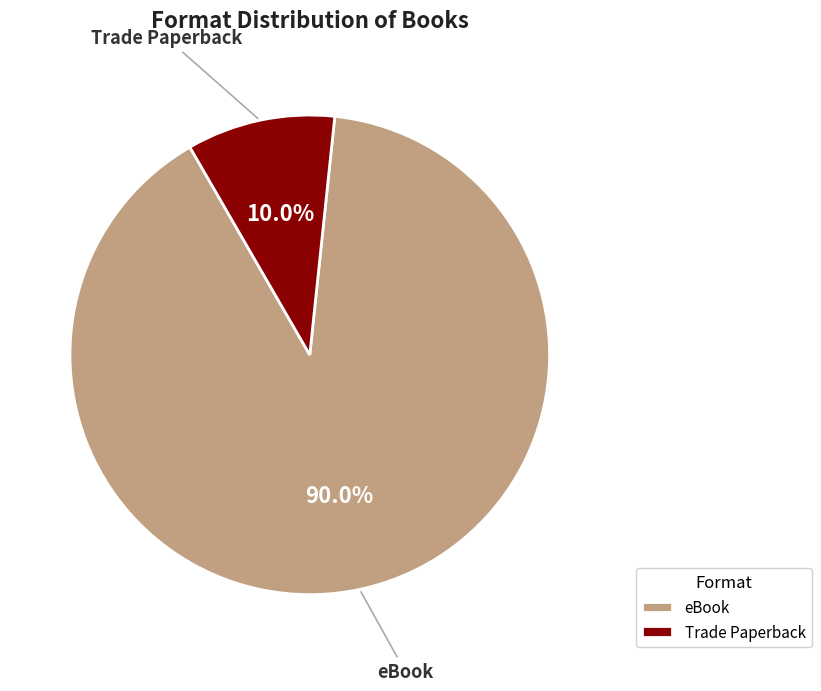

Which slice represents more than half of the pie?

eBook